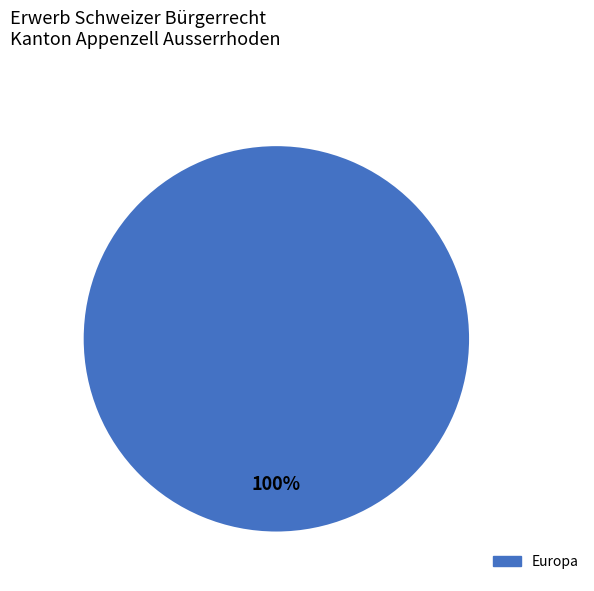

What percentage is the Europa slice, to the nearest percent?

100%